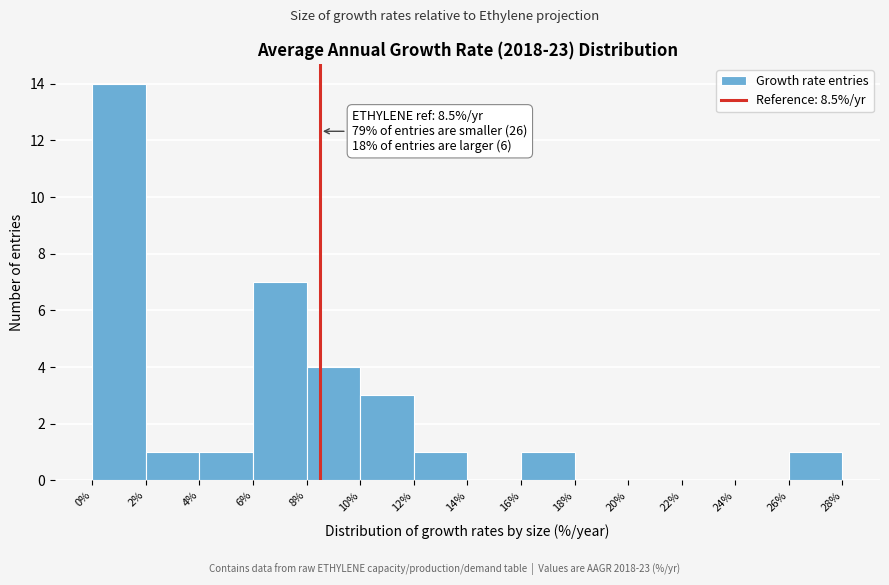

Over which range of the x-axis is the bar tallest?

0% to 2%